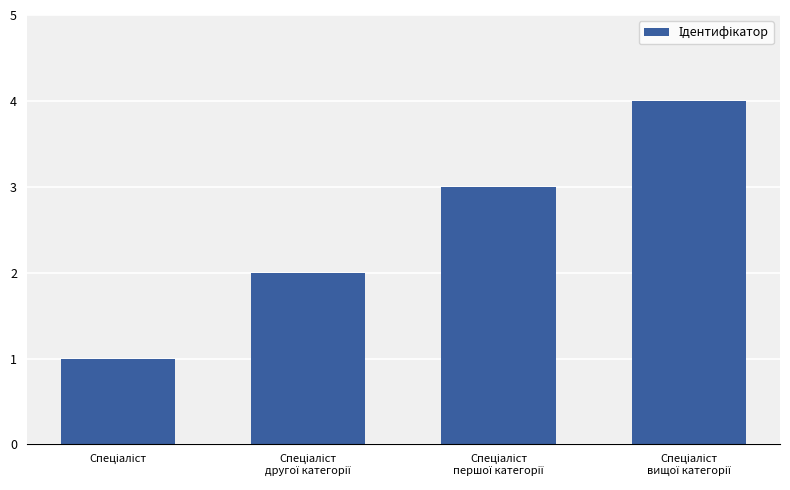

What is the difference between the maximum and minimum values?

3